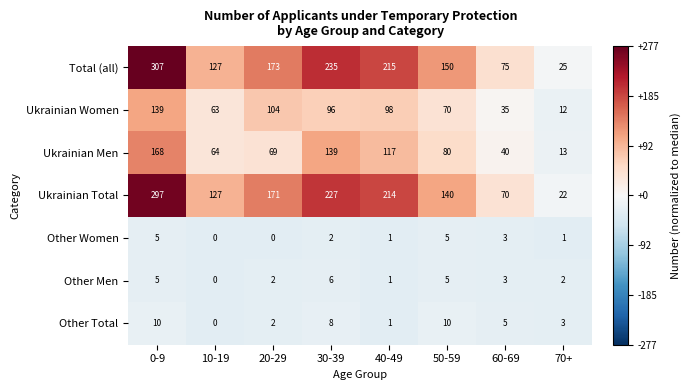

Which label corresponds to the largest value in the chart?

0-9